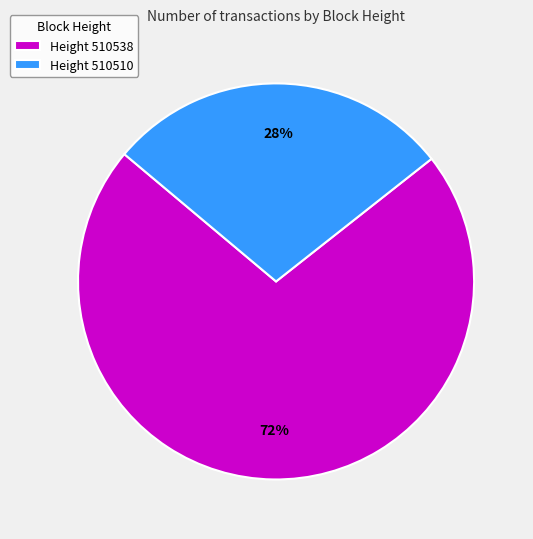

Is there any slice that represents more than half of the pie?

Yes